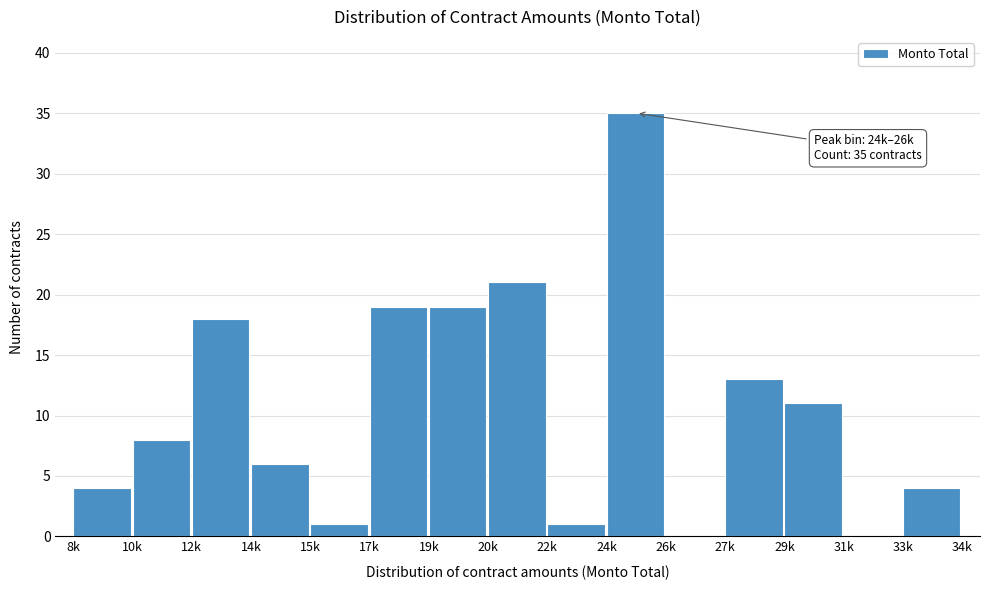

Reading right to left, what are all the values shown in this chart?

33k=4	31k=0	29k=11	27k=13	26k=0	24k=35	22k=1	20k=21	19k=19	17k=19	15k=1	14k=6	12k=18	10k=8	8k=4